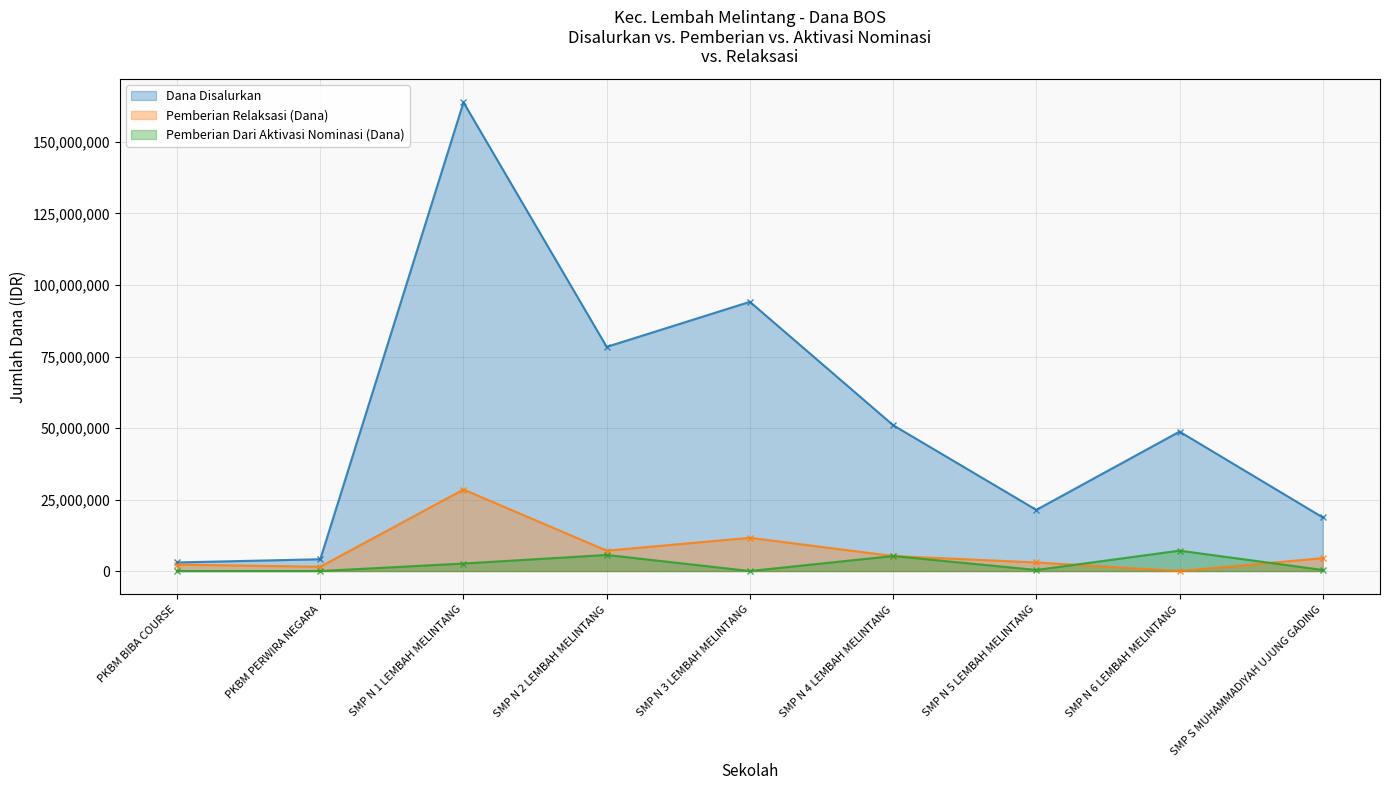

At which label is Pemberian Dari Aktivasi Nominasi (Dana) closest to 3562500?

SMP N 1 LEMBAH MELINTANG